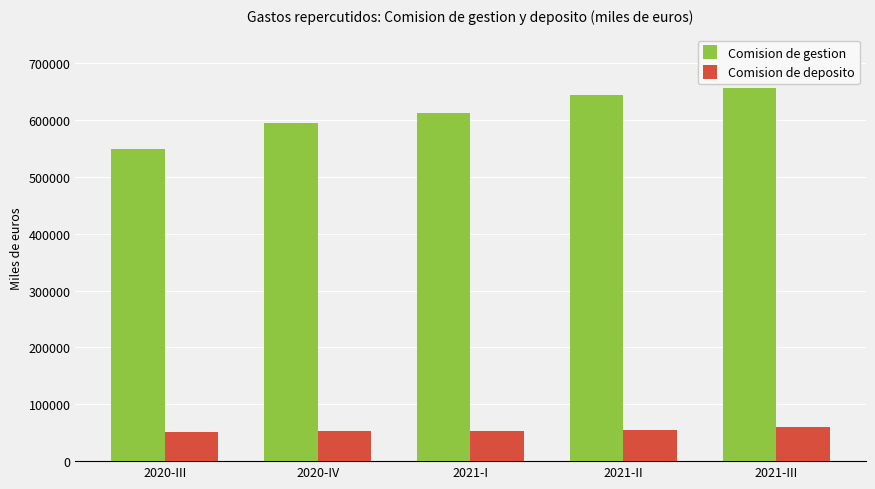

At which label does Comision de gestion reach its peak?

2021-III